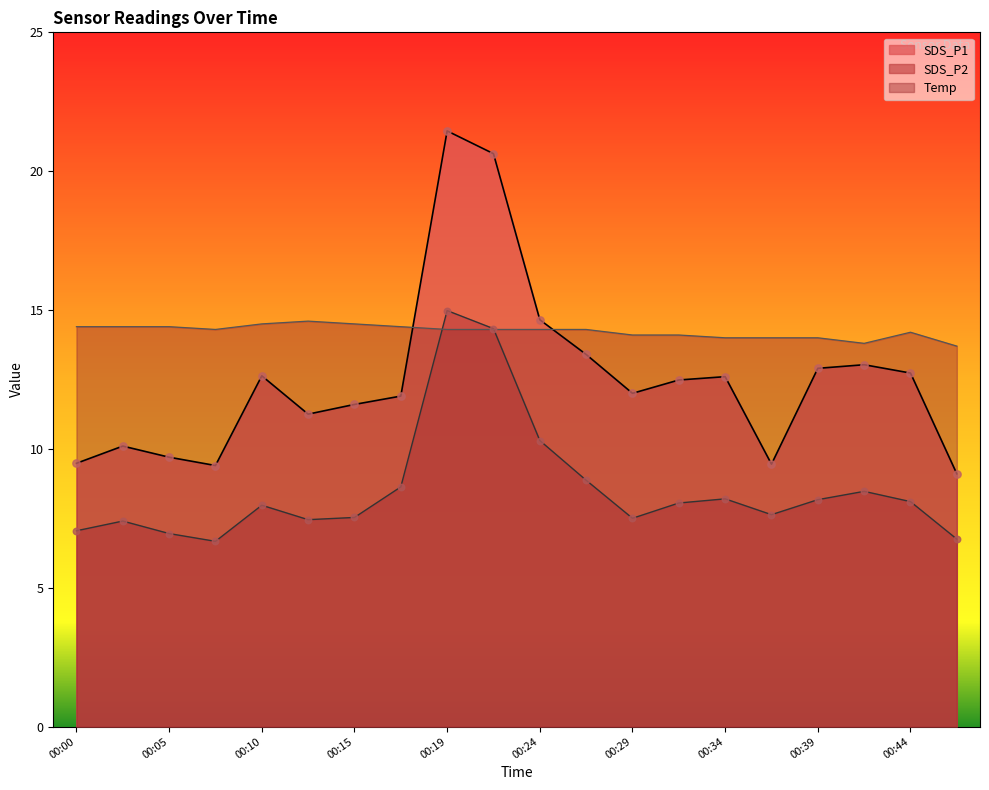

At how many categories does at least one series exceed 18?

2